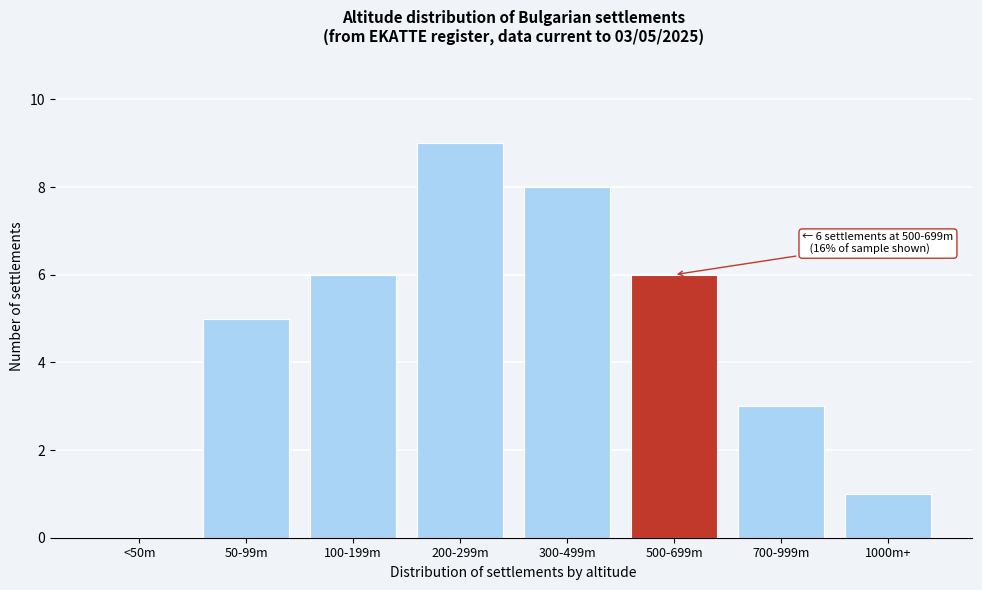

Reading left to right, extract all data points from this chart.

<50m=0	50-99m=5	100-199m=6	200-299m=9	300-499m=8	500-699m=6	700-999m=3	1000m+=1